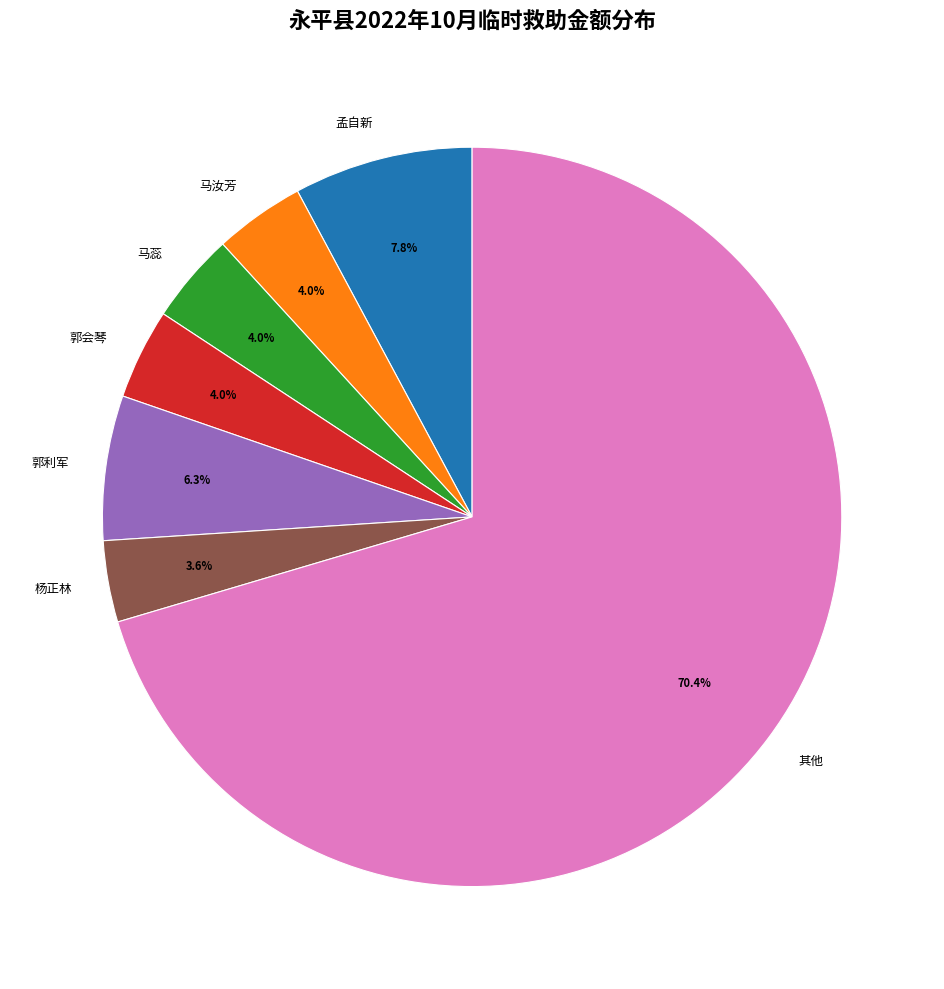

What is the largest slice in the pie chart?

其他